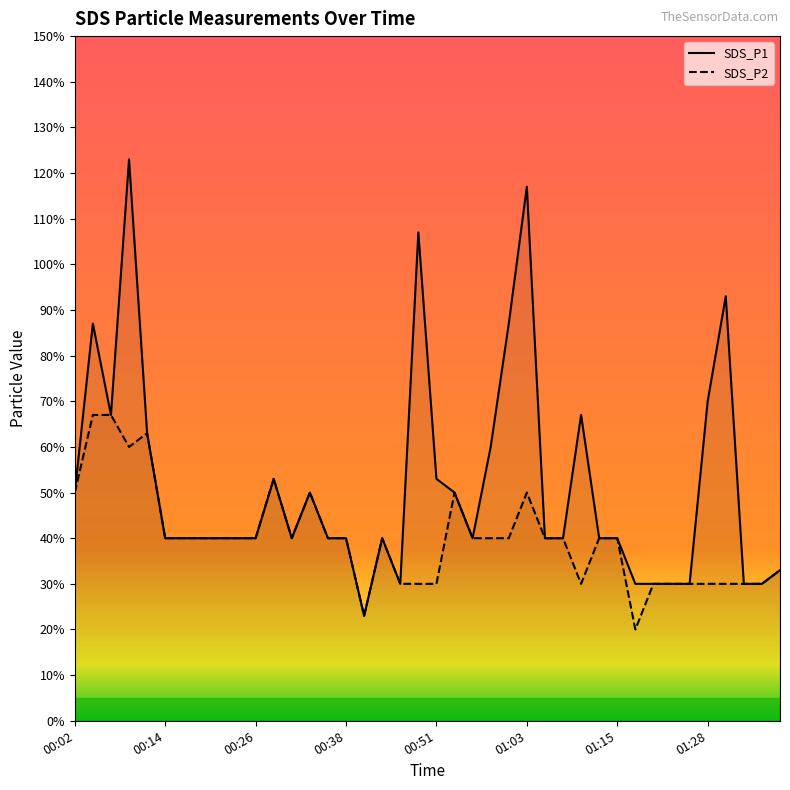

True or false: SDS_P1 has a value of 0.3 at 00:11.

False